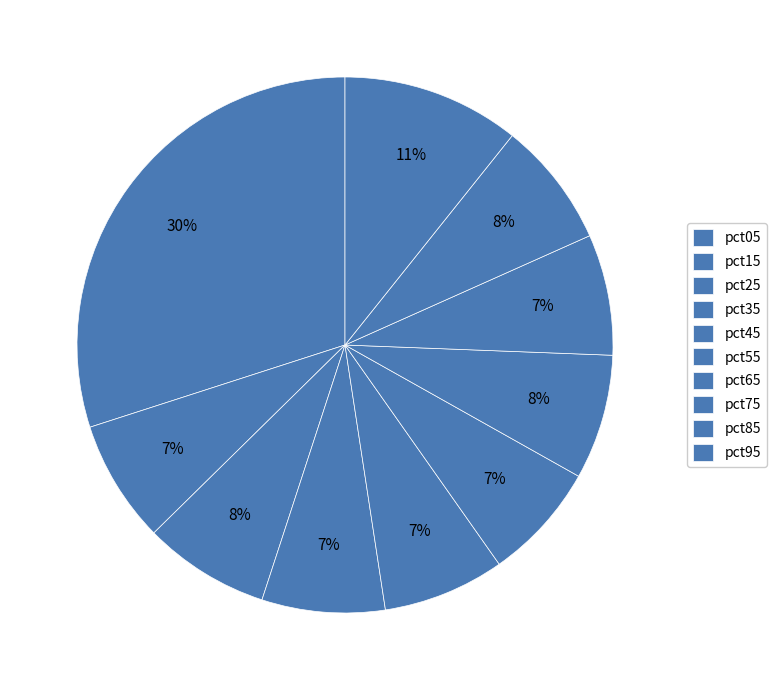

To the nearest percent, what is the combined percentage of pct25 and pct45?

15%